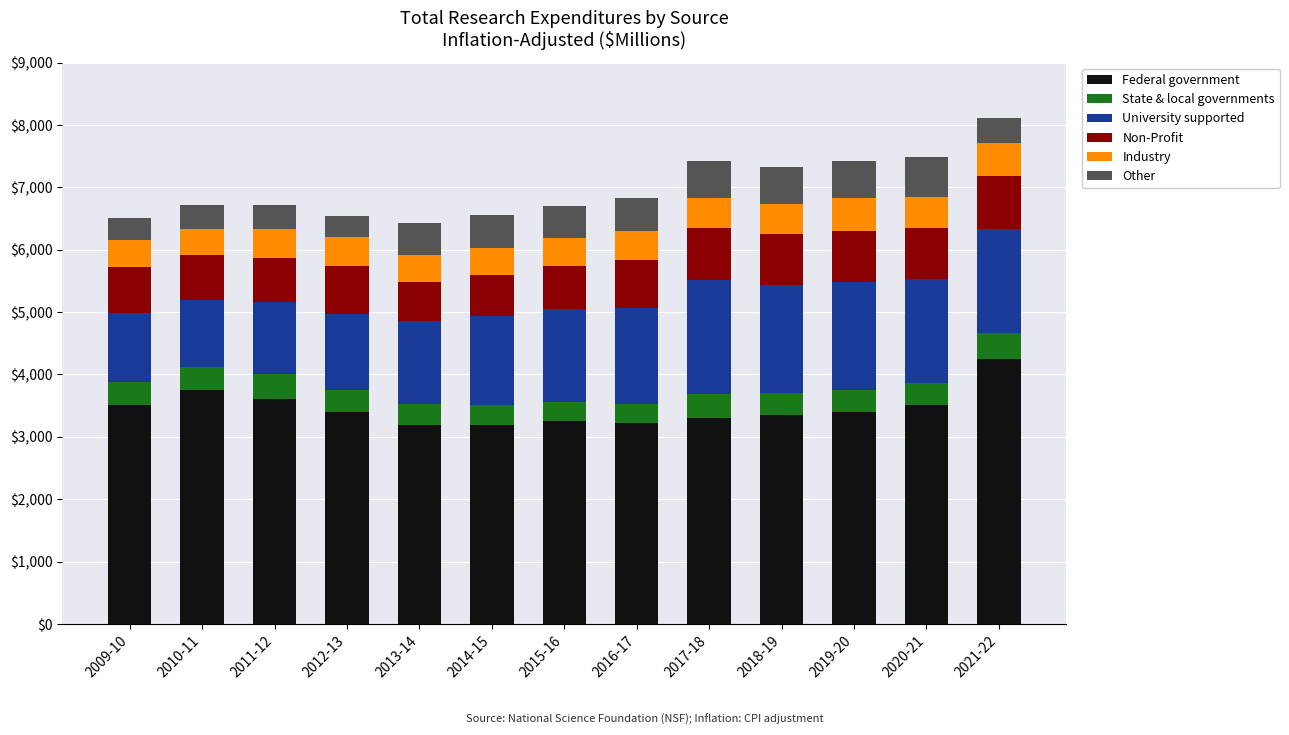

What is the sum of all Federal government values?

44930.5